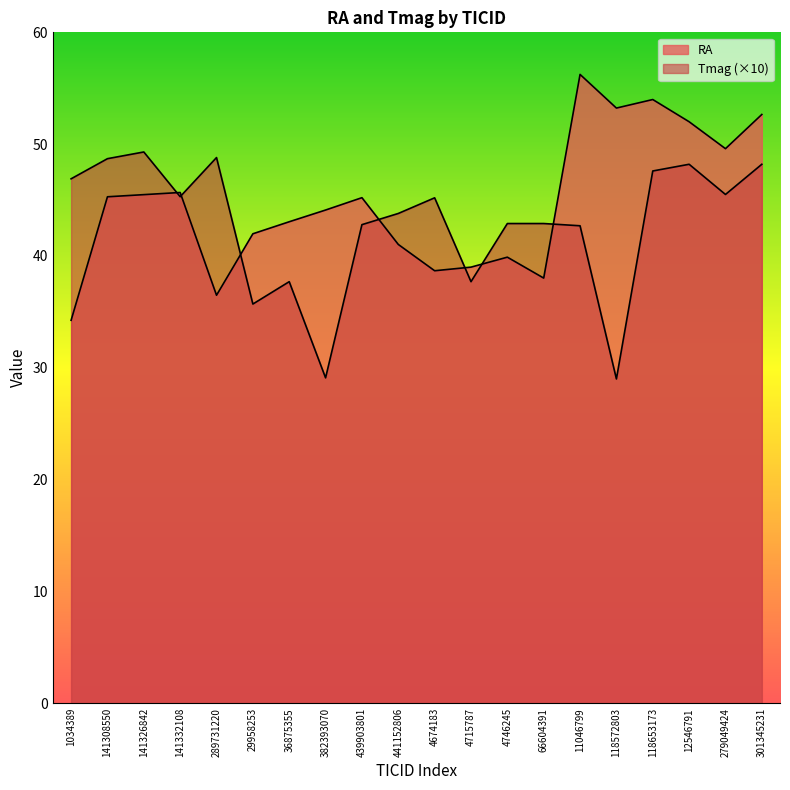

How many values in the RA series are below 45?

10